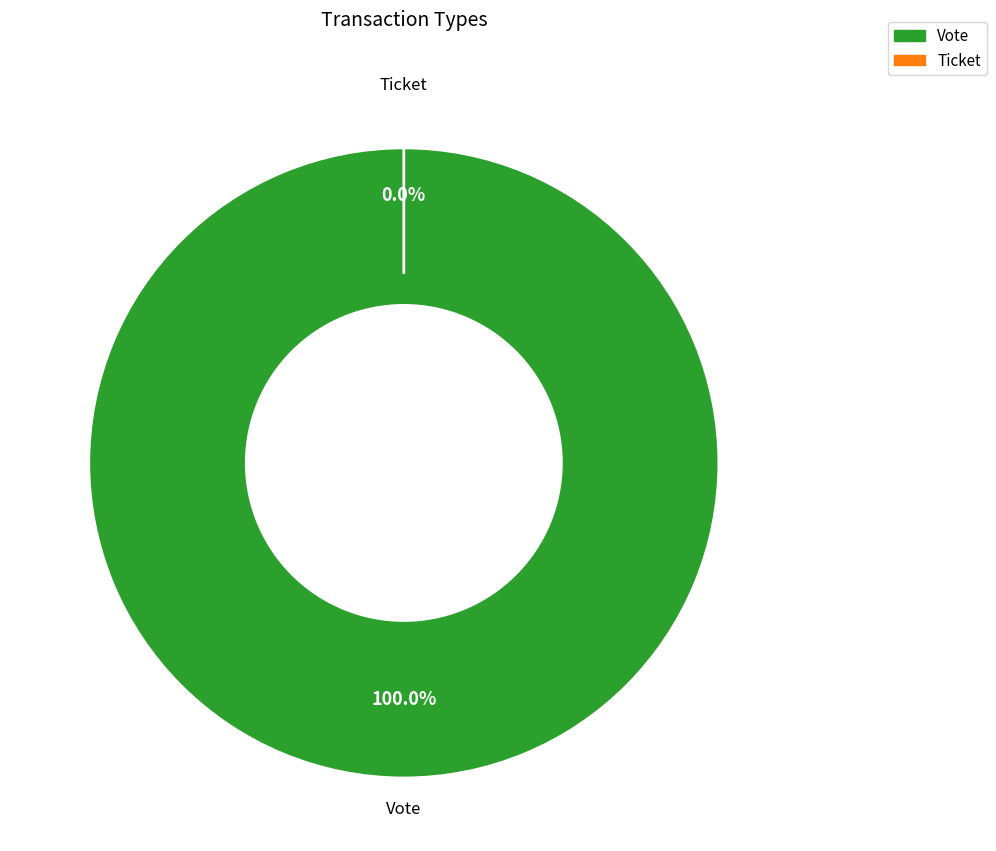

Which slice represents more than half of the pie?

Vote